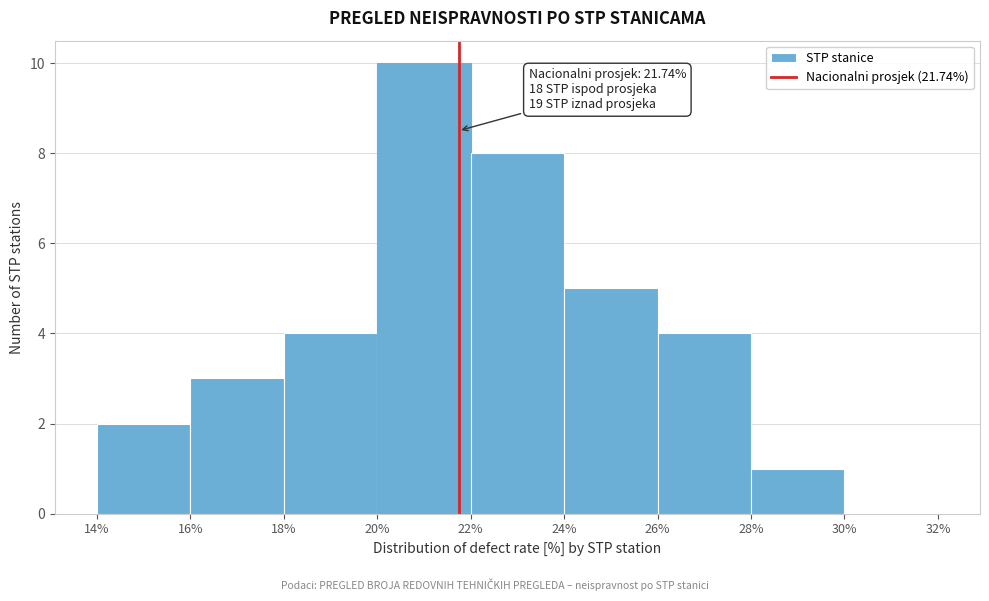

Over which range of the x-axis is the bar tallest?

20% to 22%